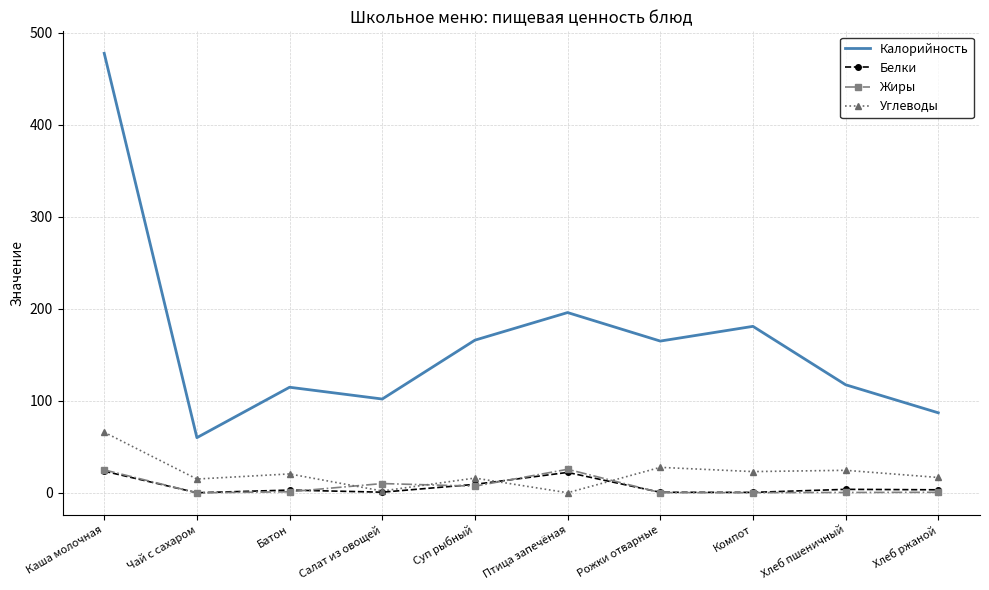

What is the difference between the second highest and second lowest values in the Калорийность series?

109.0